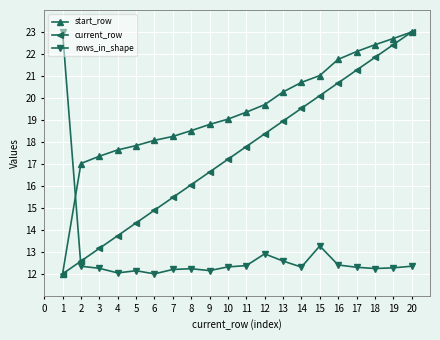

Is the value of start_row at 8 greater than the value of current_row at 1?

Yes